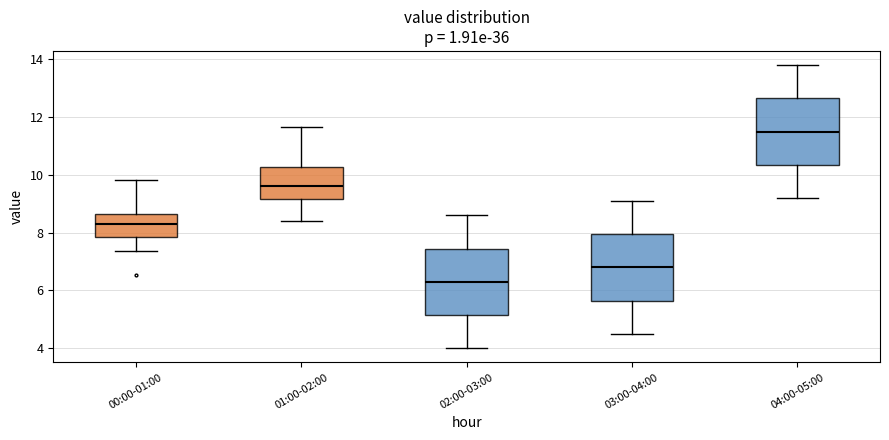

Reading left to right, read every box against the y-axis: the position of its median line, the range the box covers, and the ends of its whiskers. The values are not printed on the chart, so give them approximately, as read against the axis.

00:00-01:00: median 8.2, box 7.8 to 8.6, whiskers 7.4 to 9.8
01:00-02:00: median 9.6, box 9.2 to 10.2, whiskers 8.4 to 11.6
02:00-03:00: median 6.4, box 5.2 to 7.4, whiskers 4.0 to 8.6
03:00-04:00: median 6.8, box 5.6 to 8.0, whiskers 4.6 to 9.2
04:00-05:00: median 11.6, box 10.4 to 12.6, whiskers 9.2 to 13.8